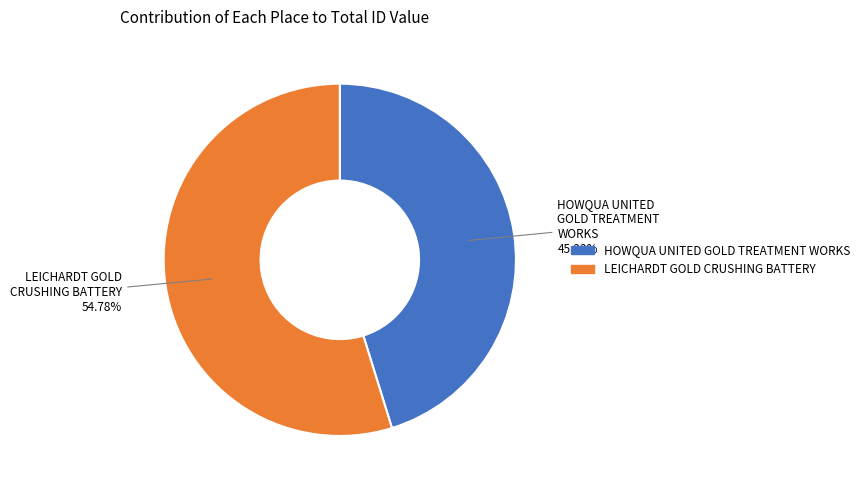

Which slice is the largest?

LEICHARDT GOLD CRUSHING BATTERY